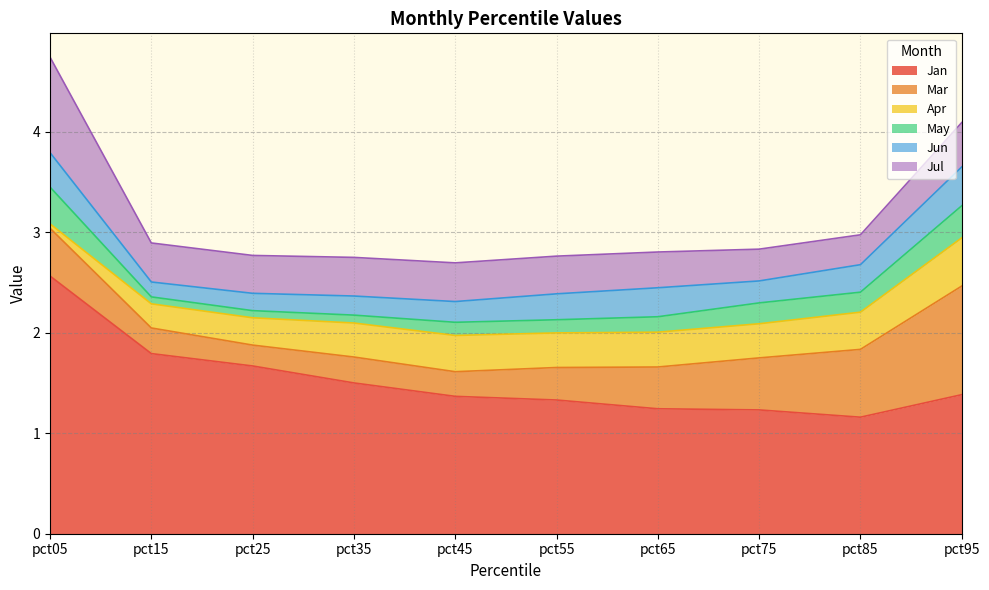

The Jan series shows 1.4 at pct45. True or false?

True